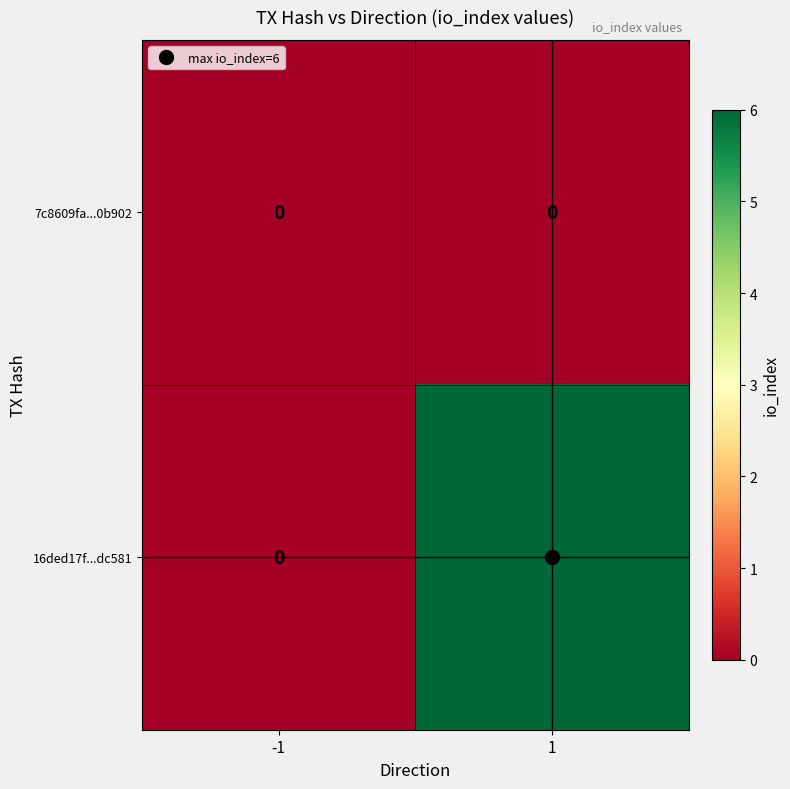

What is the maximum value shown in the chart?

6